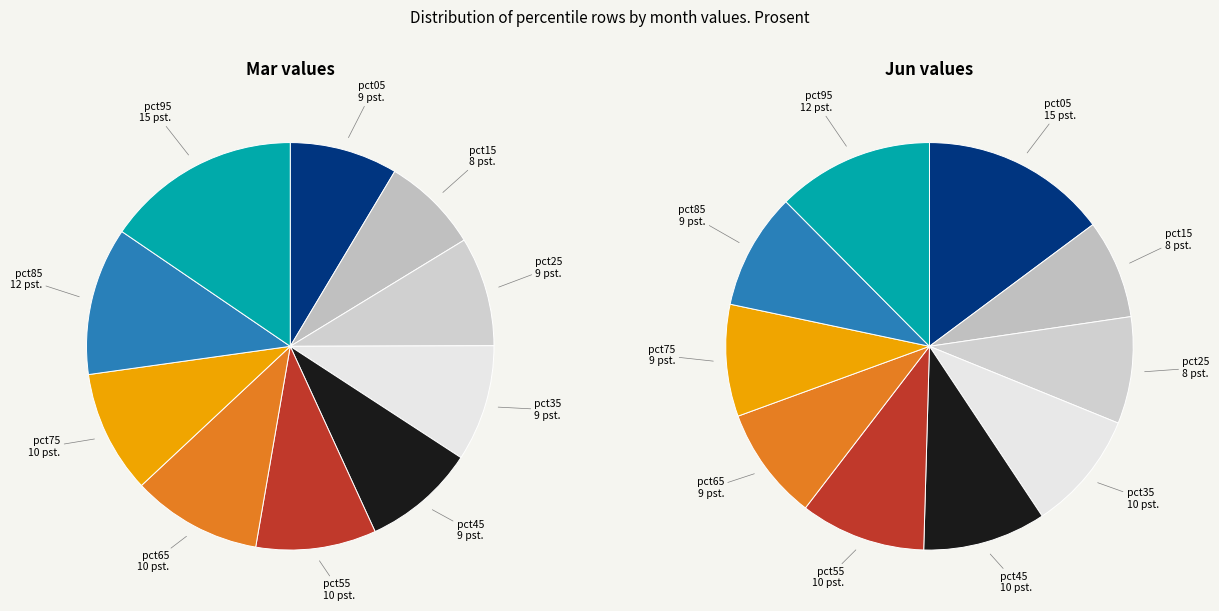

Rank the series by their maximum value, from lowest to highest.

values_jun, values_mar